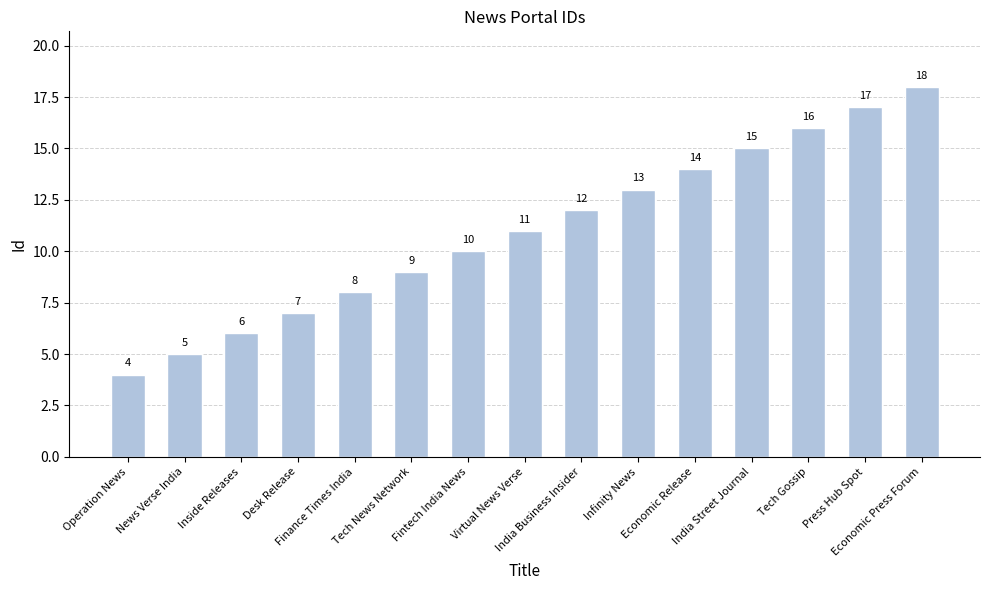

Does the chart contain stacked bars?

No